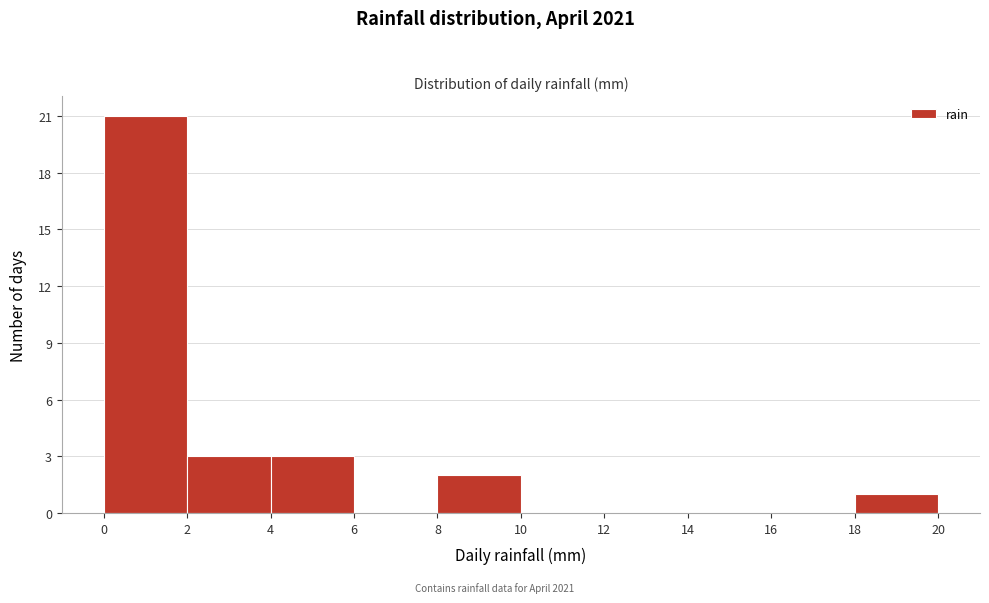

Reading left to right, transcribe this chart: for each bar, give the range it covers on the x-axis and its height. The values are not printed on the chart, so give them approximately, as read against the axis.

0 to 2: 21
2 to 4: 3
4 to 6: 3
6 to 8: 0
8 to 10: 2
10 to 12: 0
12 to 14: 0
14 to 16: 0
16 to 18: 0
18 to 20: 1